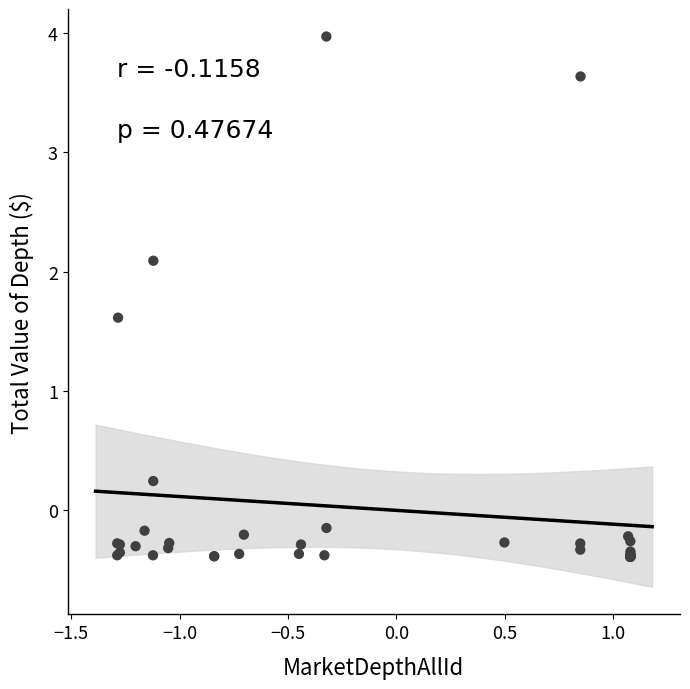

What Y value in the scatter plot is closest to 1?

1.6